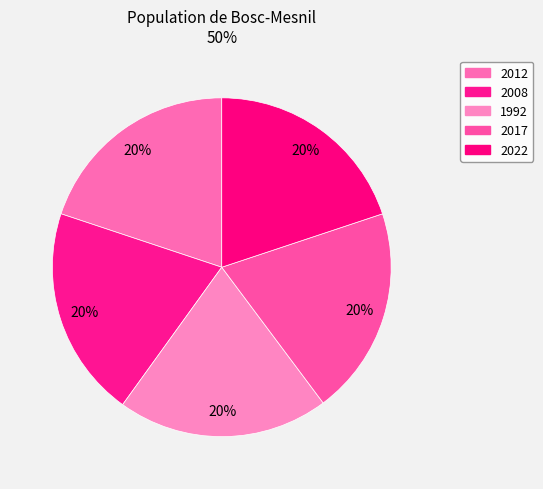

How many segments does this pie chart have?

5